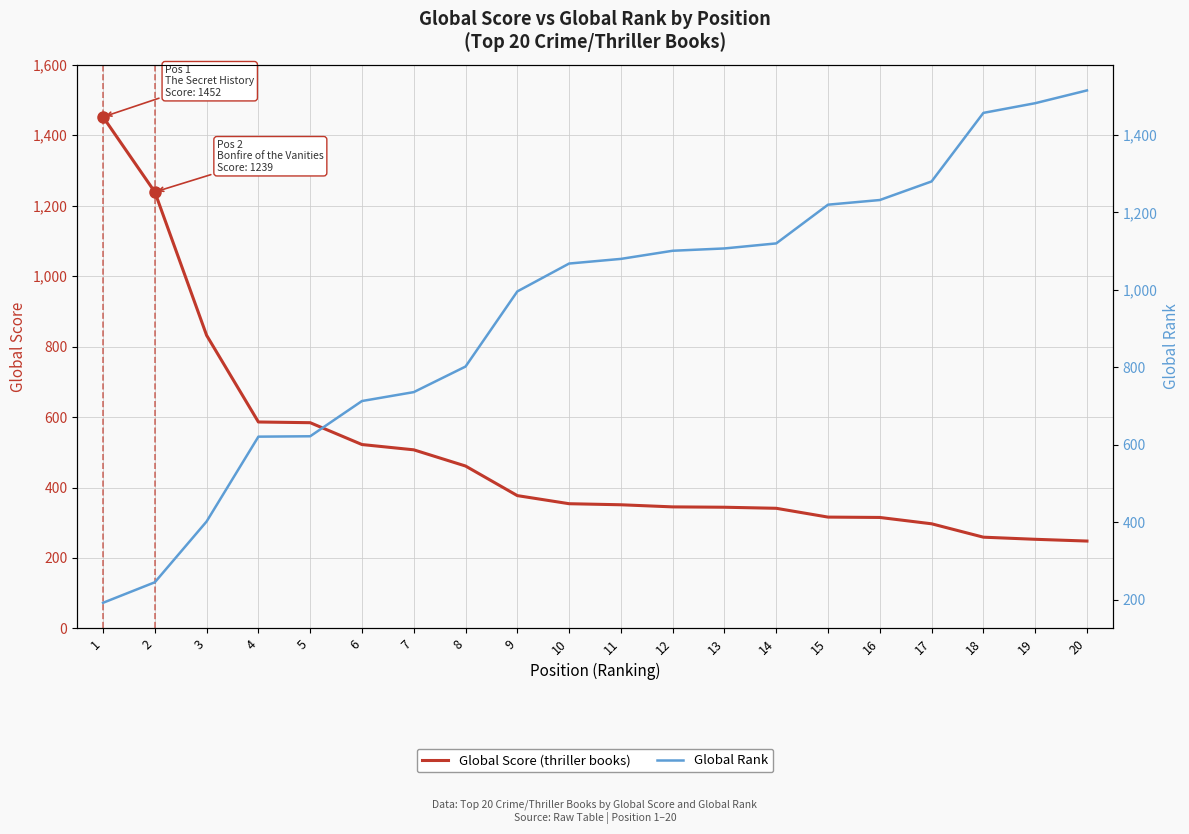

Which series has the largest range (max minus min)?

Global Rank